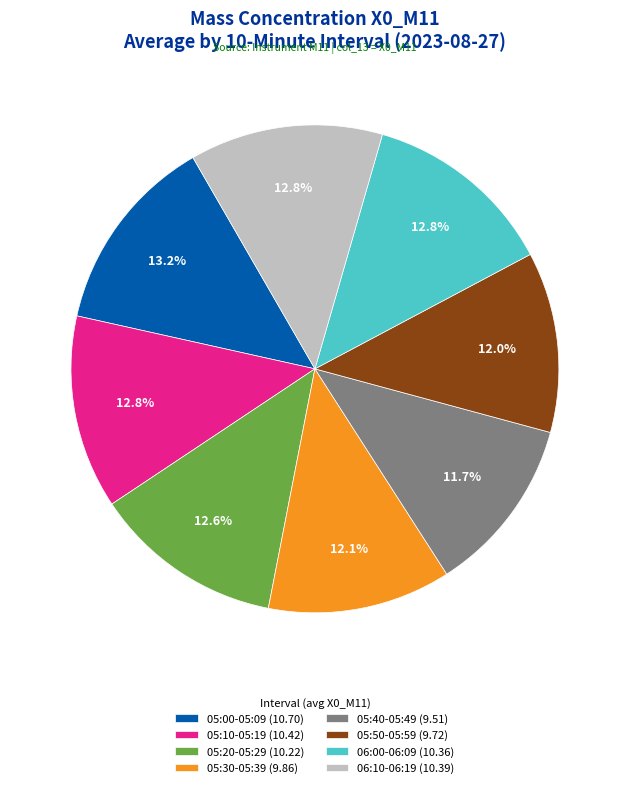

What is the total percentage of 05:50-05:59 (9.72) and 05:20-05:29 (10.22)?

24.6%